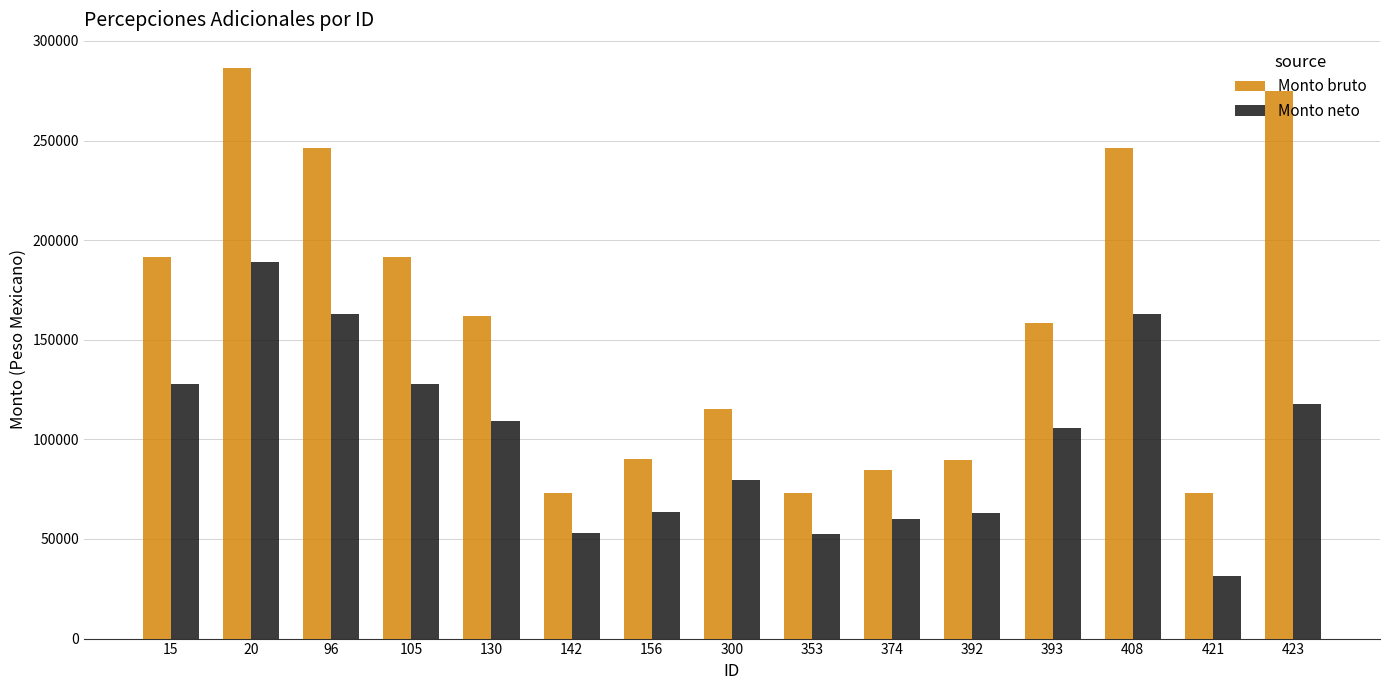

What is the lowest value of the Monto bruto series?

72954